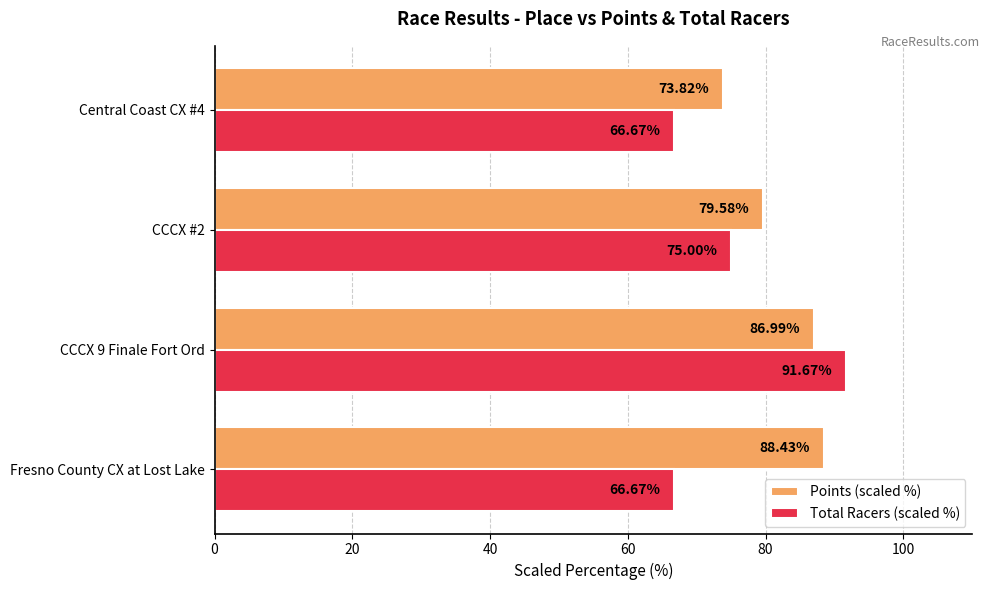

Rank the categories by Points (scaled %) value from highest to lowest.

Fresno County CX at Lost Lake, CCCX 9 Finale Fort Ord, CCCX #2, Central Coast CX #4